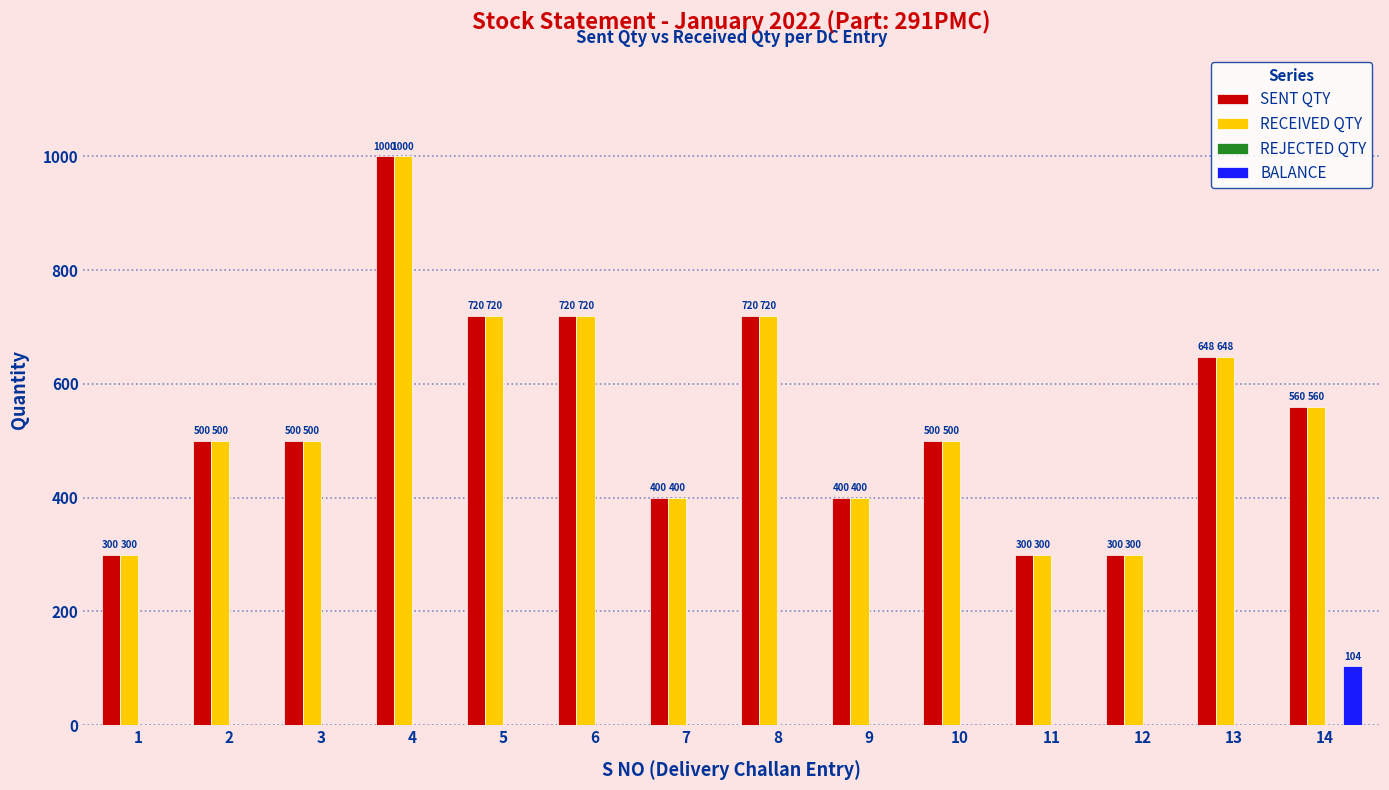

The value of RECEIVED QTY at 1 is 300. True or false?

True